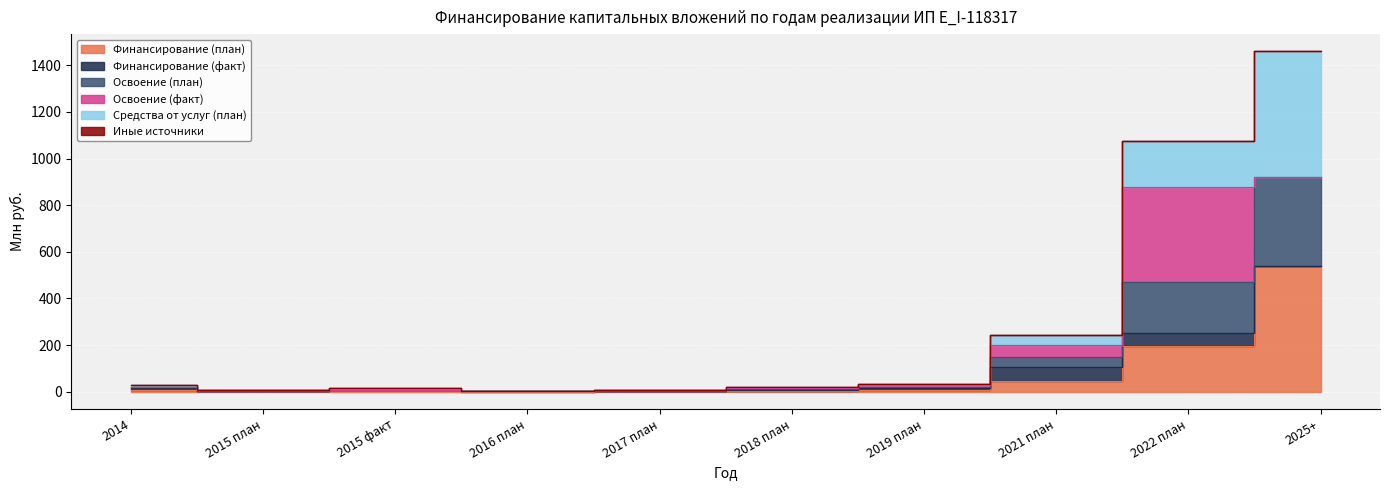

What is the difference between the maximum and minimum values in the Средства от услуг (план) series?

537.2